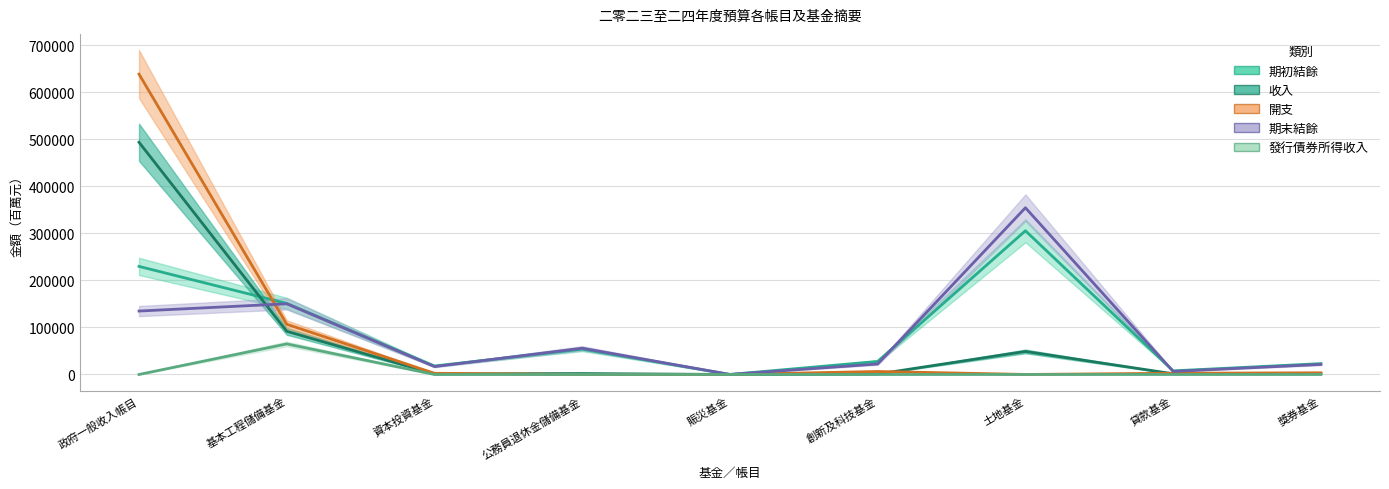

Rank the categories by 期末結餘 value from highest to lowest.

土地基金, 基本工程儲備基金, 政府一般收入帳目, 公務員退休金儲備基金, 創新及科技基金, 獎券基金, 資本投資基金, 貸款基金, 賑災基金